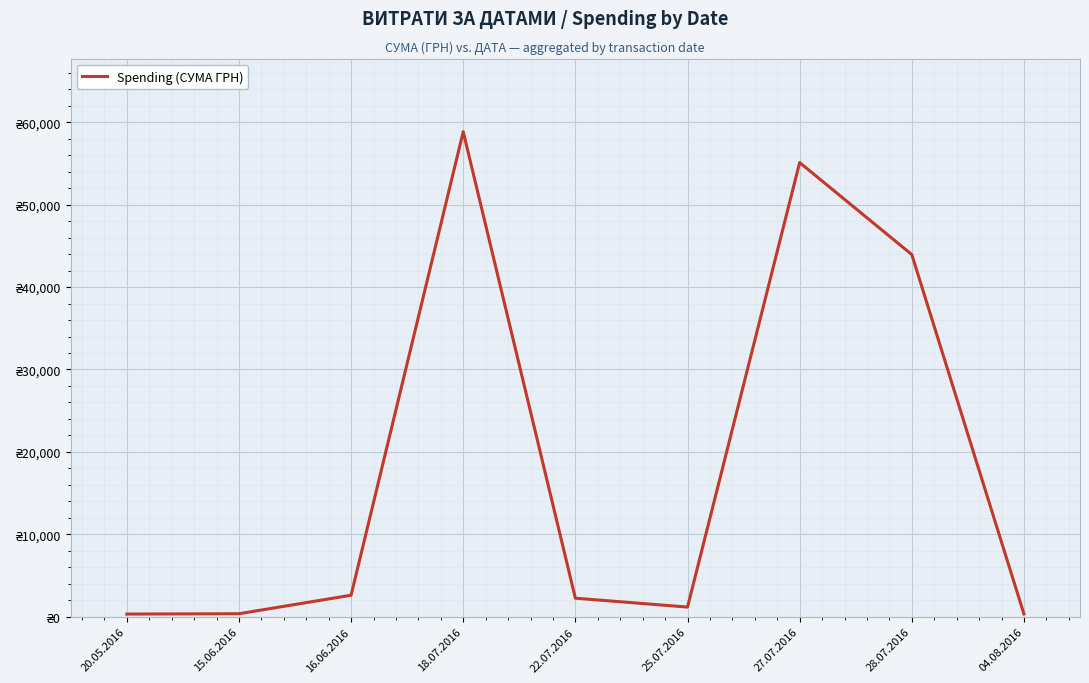

Is it true that the value at 25.07.2016 is 1179.0?

True